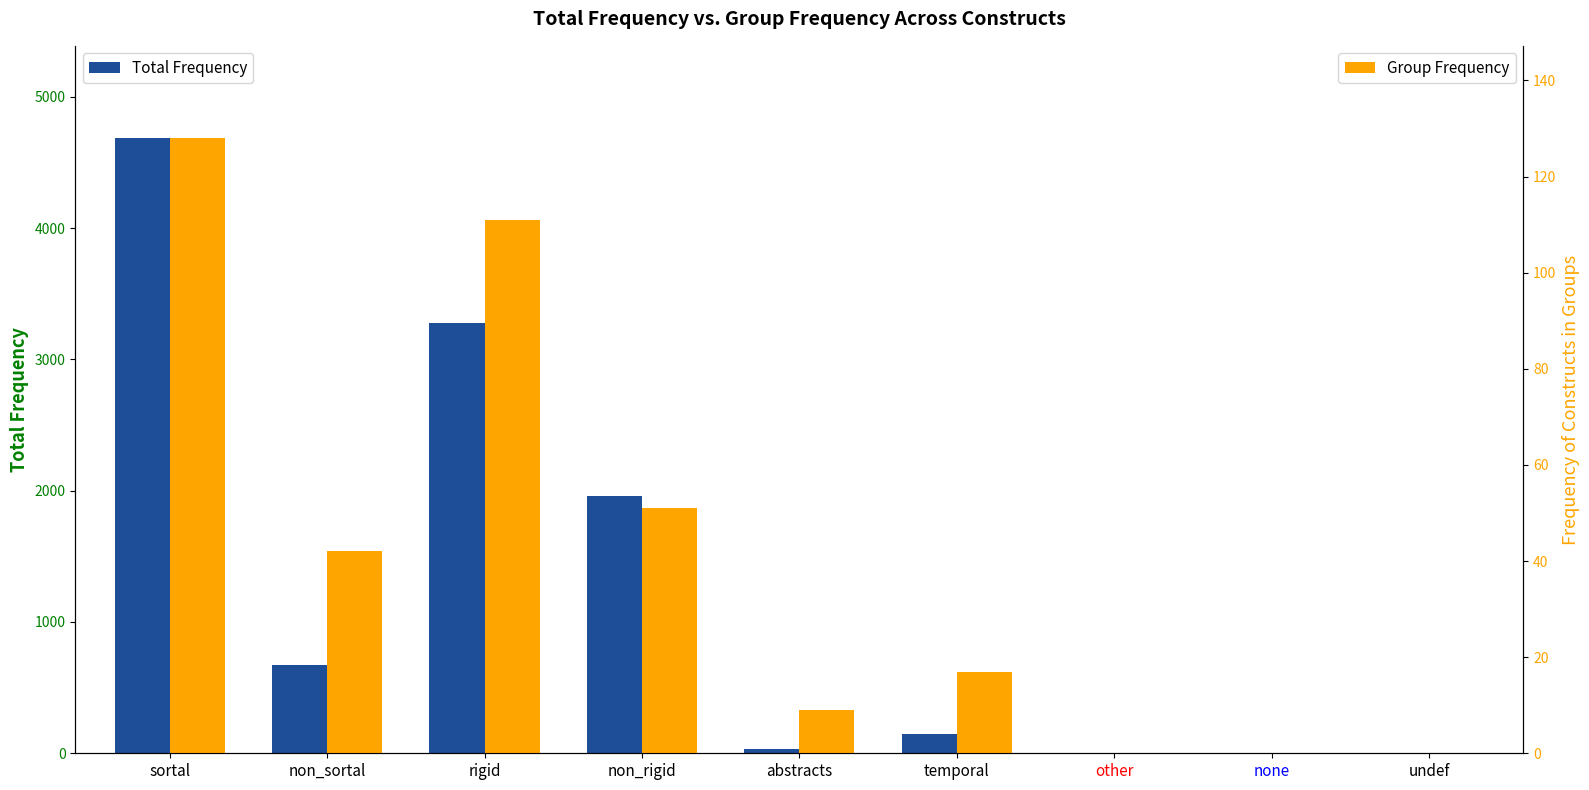

What is the difference between the highest and lowest values at sortal?

4558